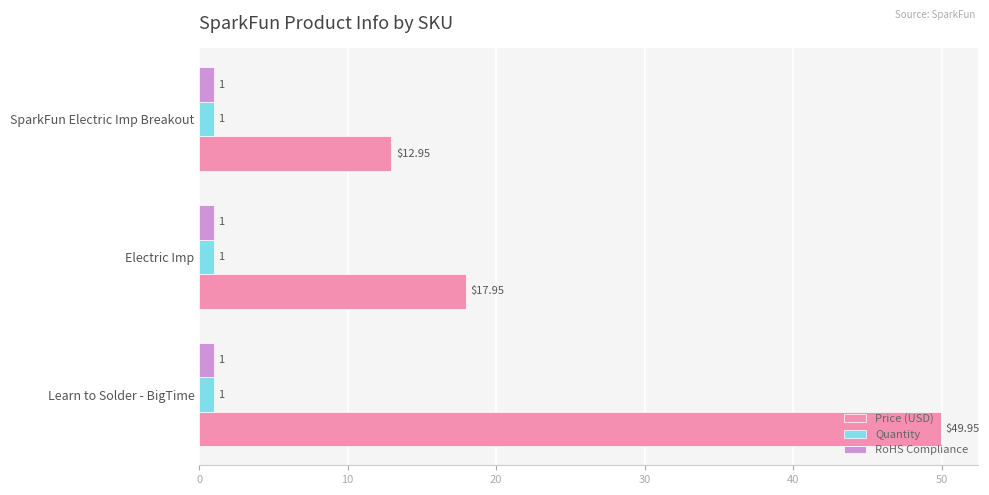

What is the difference between the Price (USD) values at Learn to Solder - BigTime and Electric Imp?

32.0